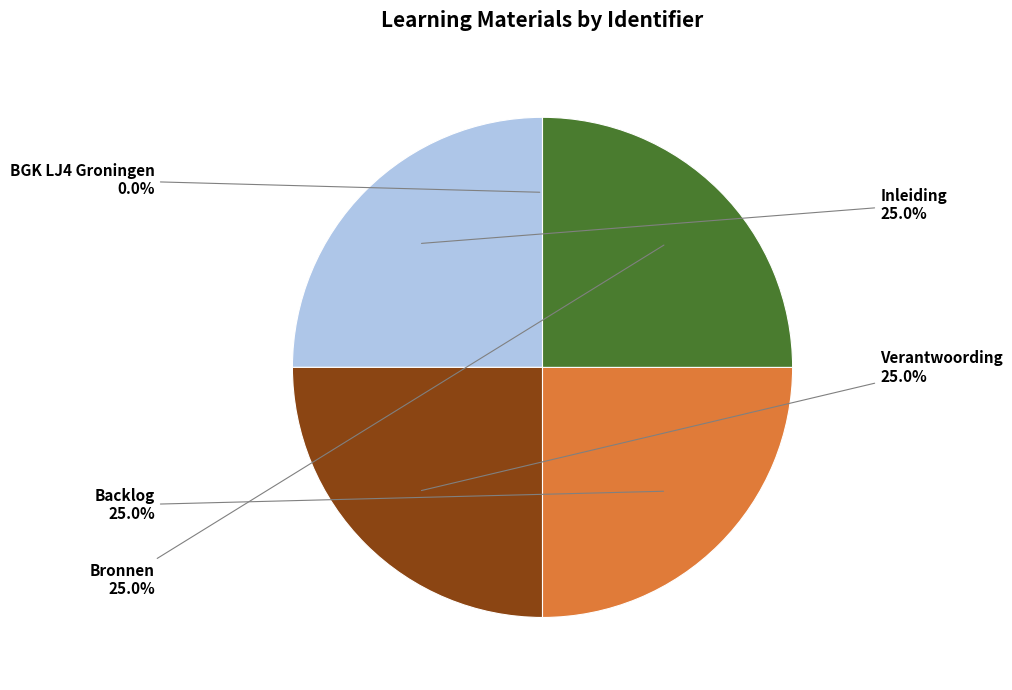

Does any single category account for the majority?

No